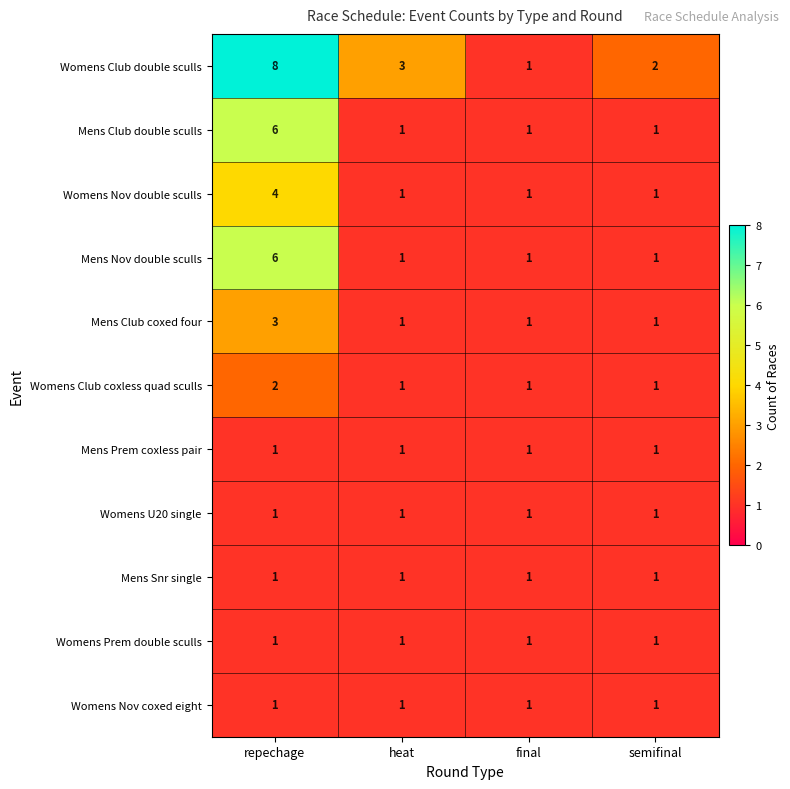

At which category does the chart reach its peak across all series?

repechage